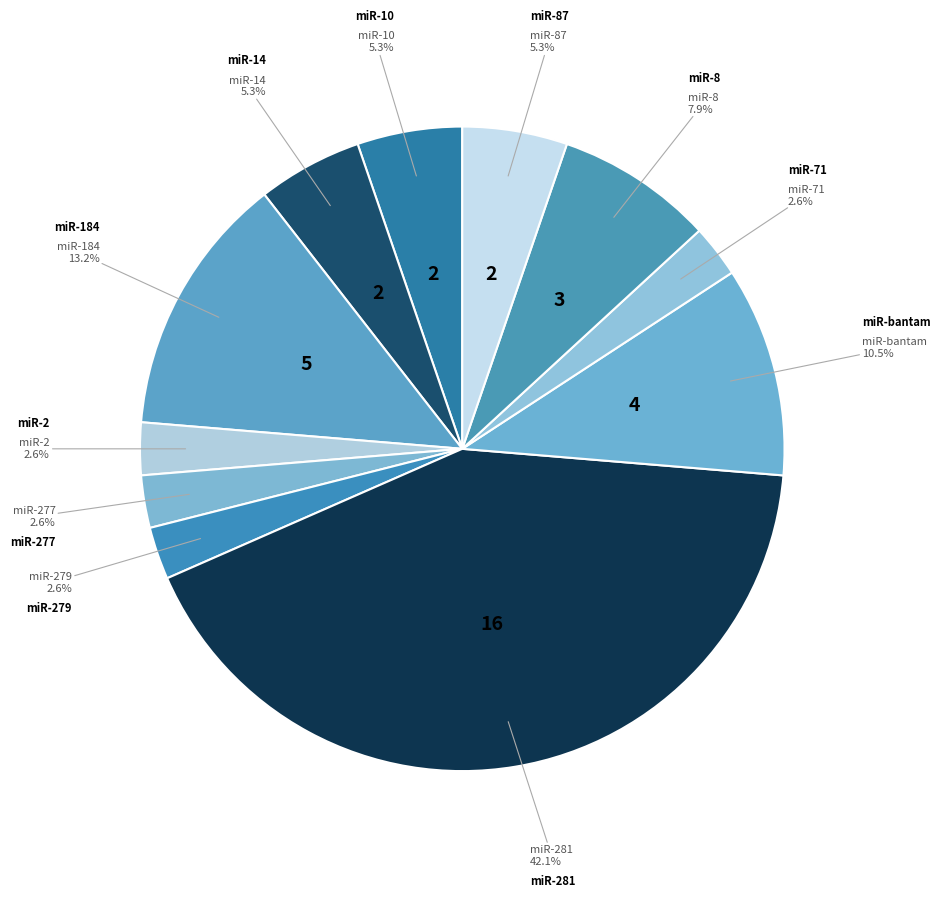

What is the smallest slice in the pie chart?

miR-2